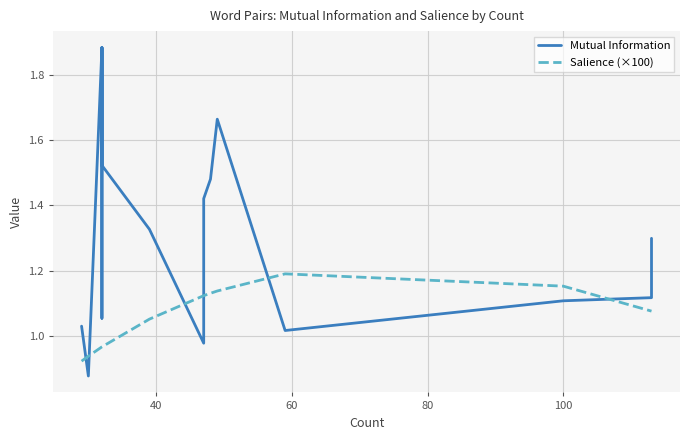

Which series has the largest total across all categories?

Mutual Information